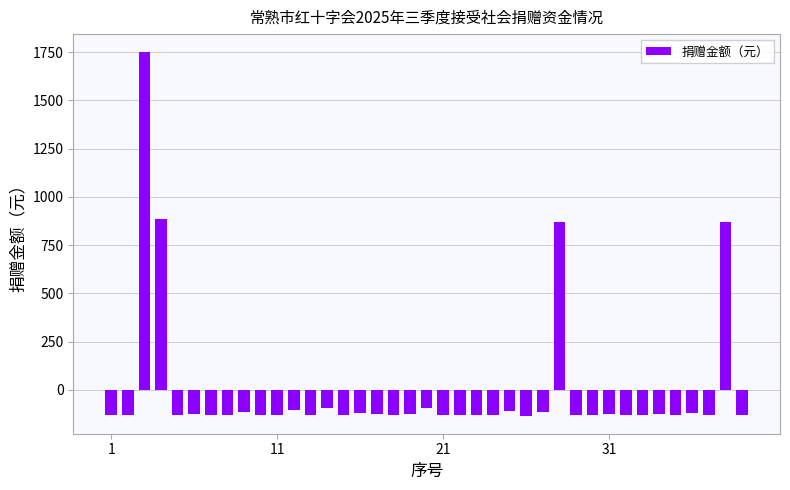

What is the smallest value displayed?

-132.6